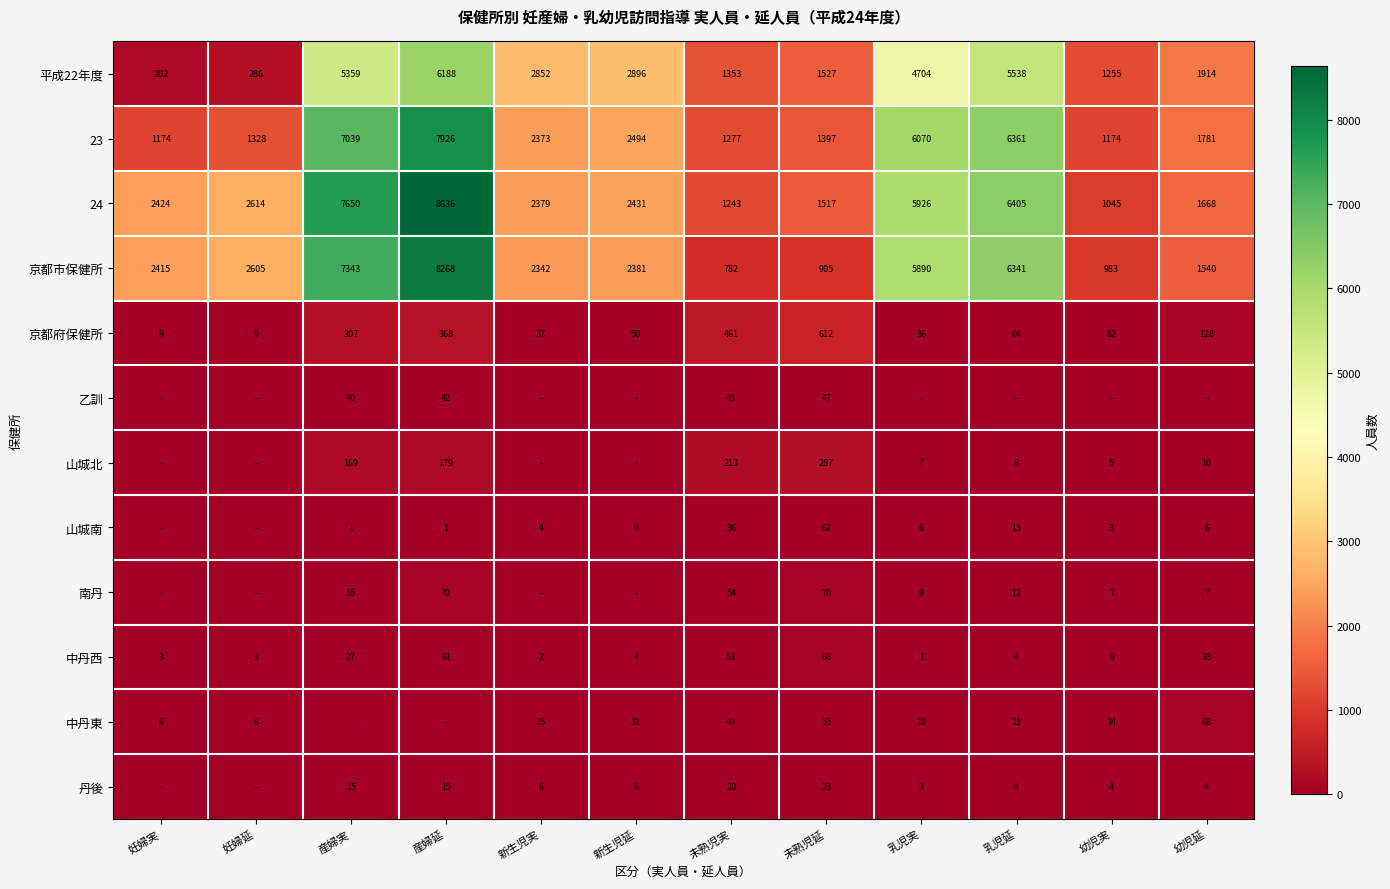

Is it true that 南丹 equals 7 at 幼児実?

True